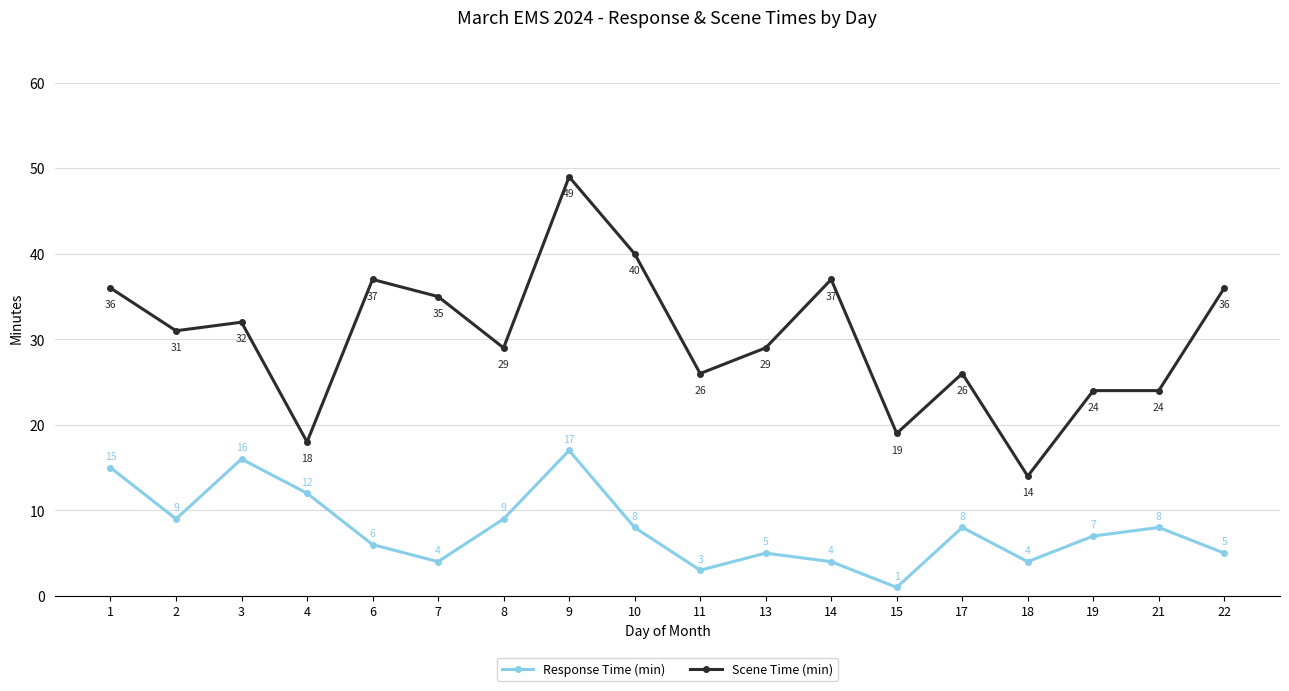

What is the difference between the maximum and minimum values in the Response Time (min) series?

16